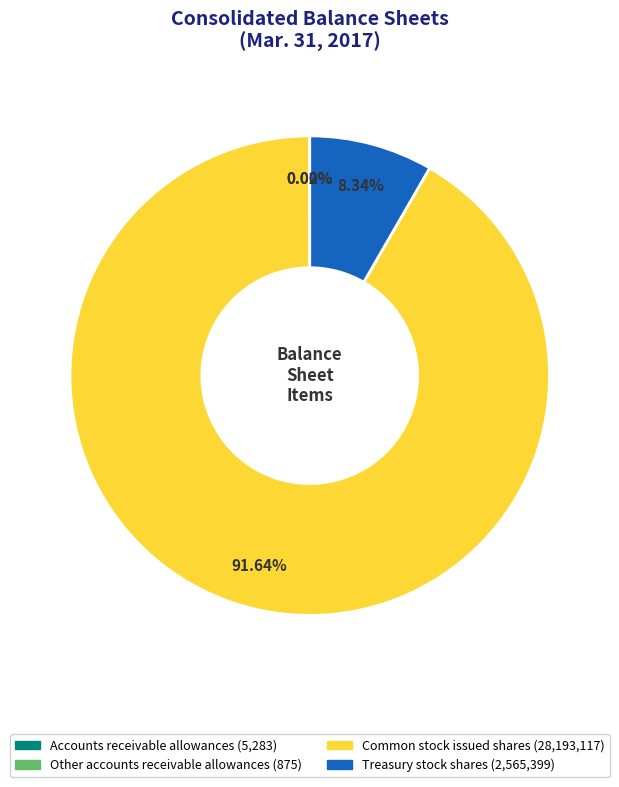

What is the largest slice in the pie chart?

Common stock issued shares